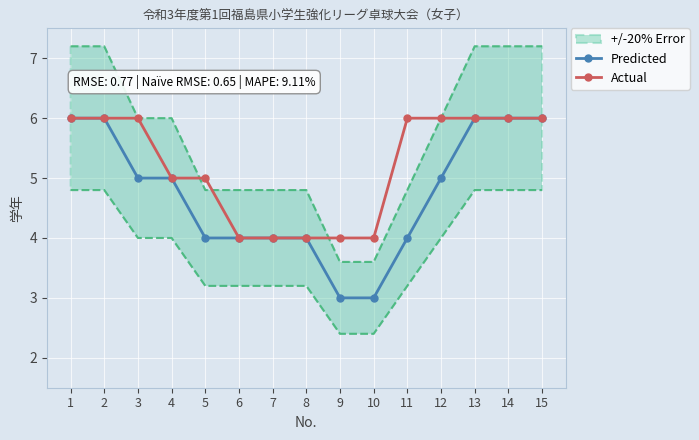

True or false: Actual has more than 2 interior local peaks.

False